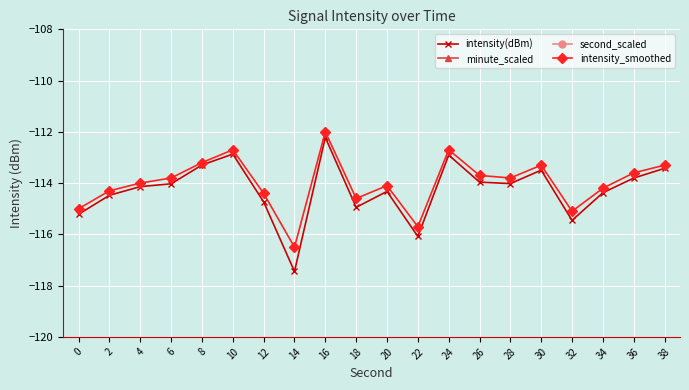

How many lines are shown in the chart?

4